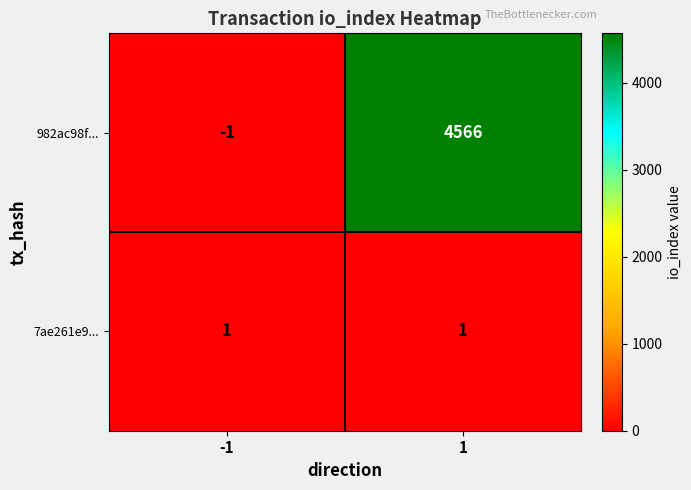

What is the difference between the 982ac98f... values at 1 and -1?

4567